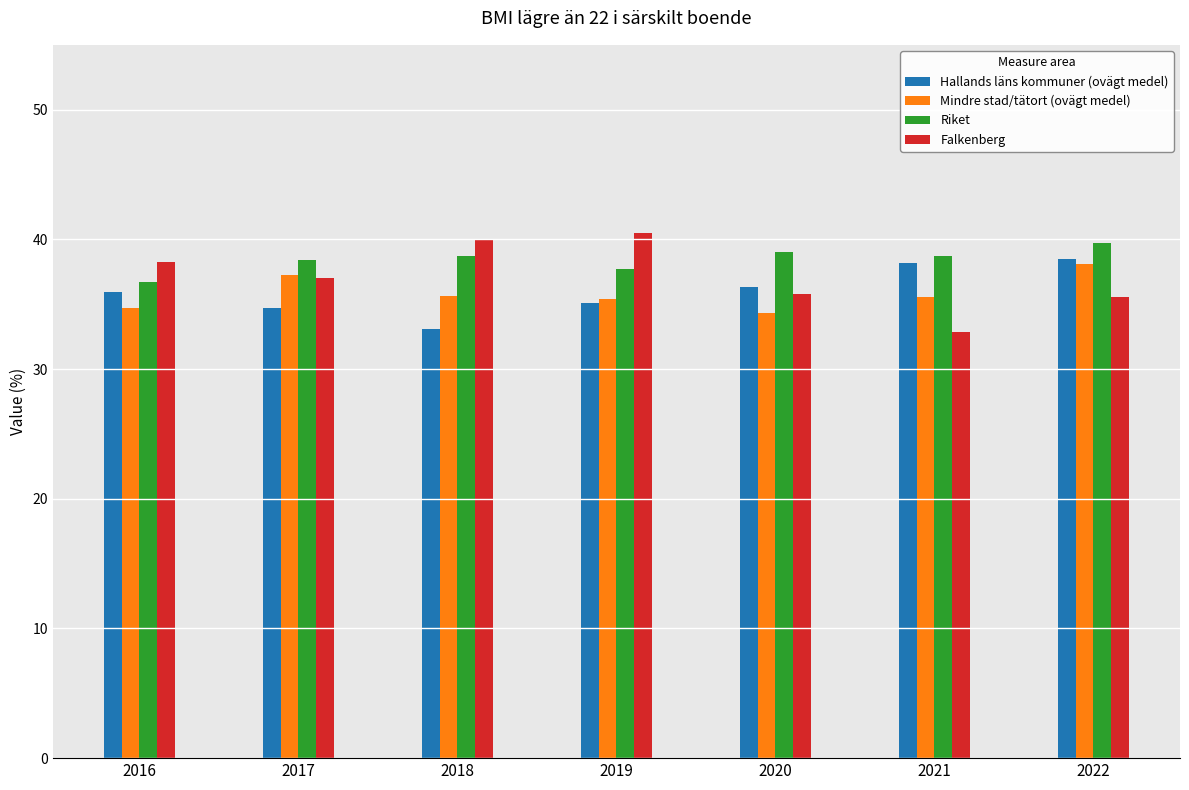

The Hallands läns kommuner (ovägt medel) series shows 55.9 at 2016. True or false?

False